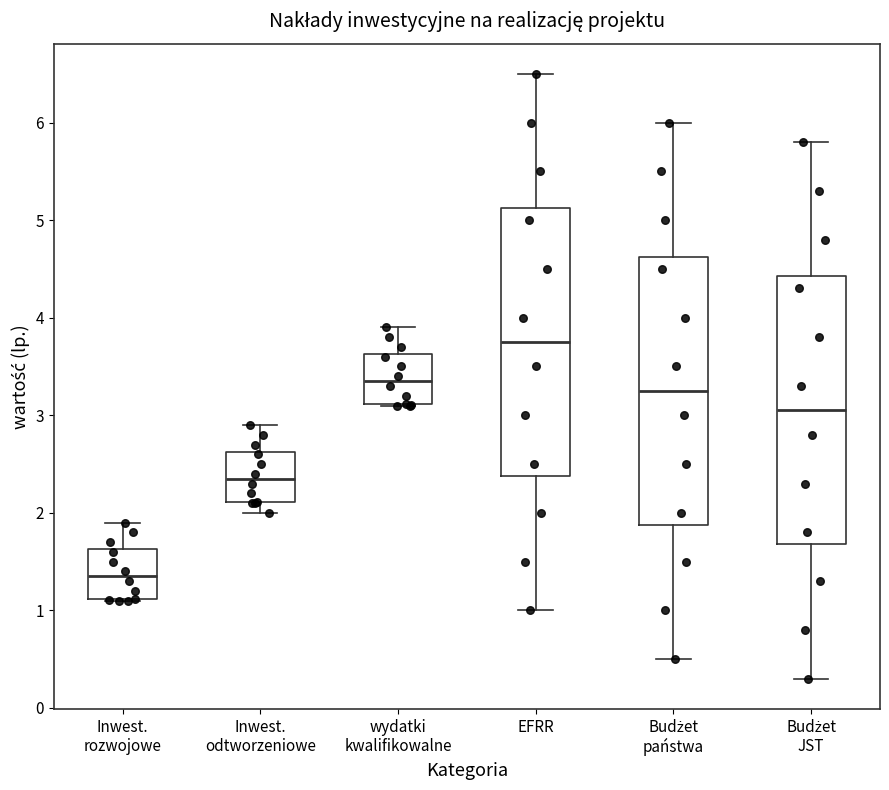

Where is the upper edge of the box for Inwest. rozwojowe on the y-axis? The values are not printed on the chart, so give them approximately, as read against the axis.

1.6